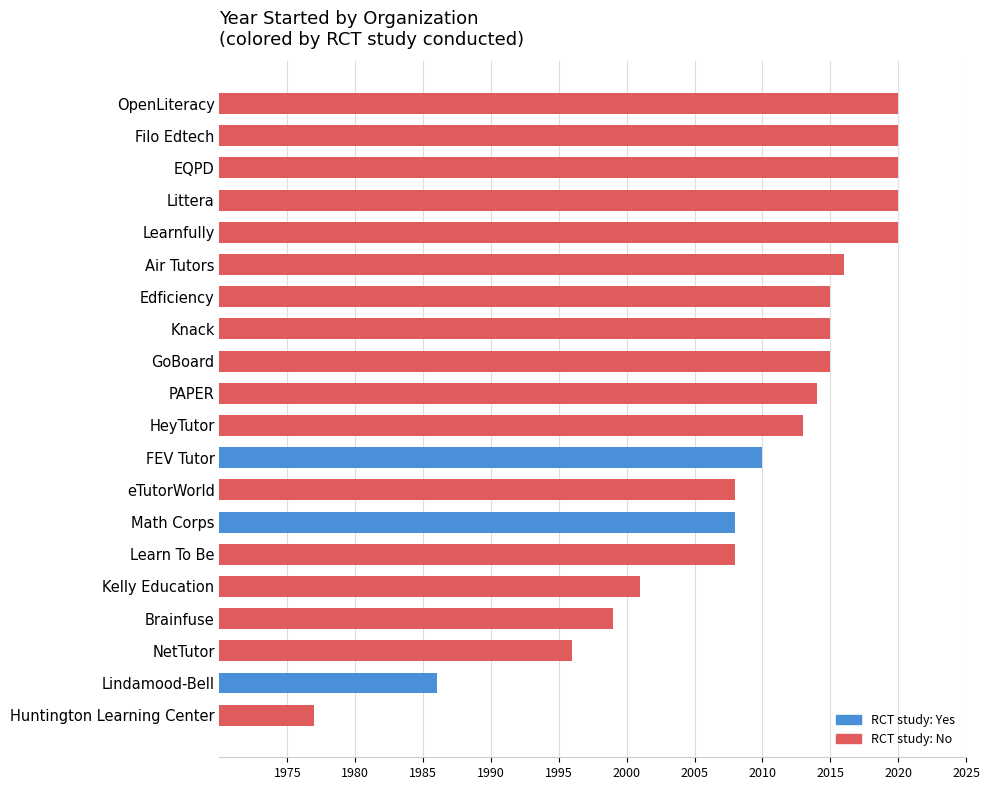

Reading bottom to top, transcribe all the data shown in this chart.

Huntington Learning Center=1977	Lindamood-Bell=1986	NetTutor=1996	Brainfuse=1999	Kelly Education=2001	Learn To Be=2008	Math Corps=2008	eTutorWorld=2008	FEV Tutor=2010	HeyTutor=2013	PAPER=2014	GoBoard=2015	Knack=2015	Edficiency=2015	Air Tutors=2016	Learnfully=2020	Littera=2020	EQPD=2020	Filo Edtech=2020	OpenLiteracy=2020